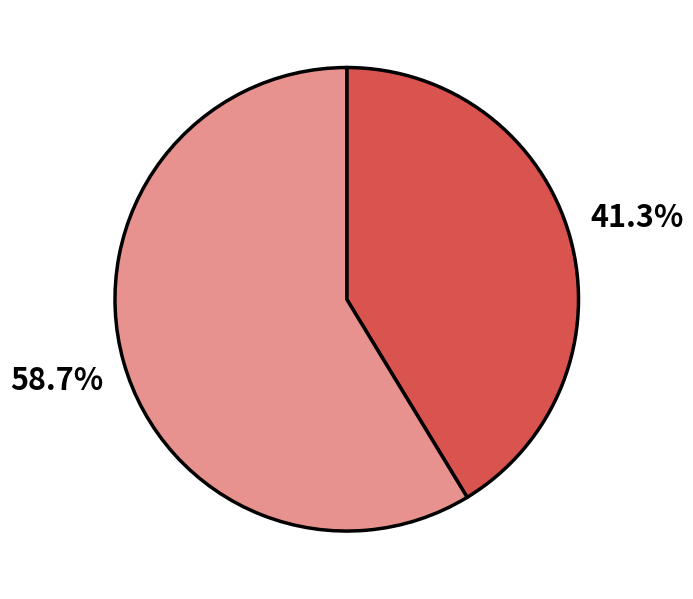

Is there any slice that represents more than half of the pie?

Yes